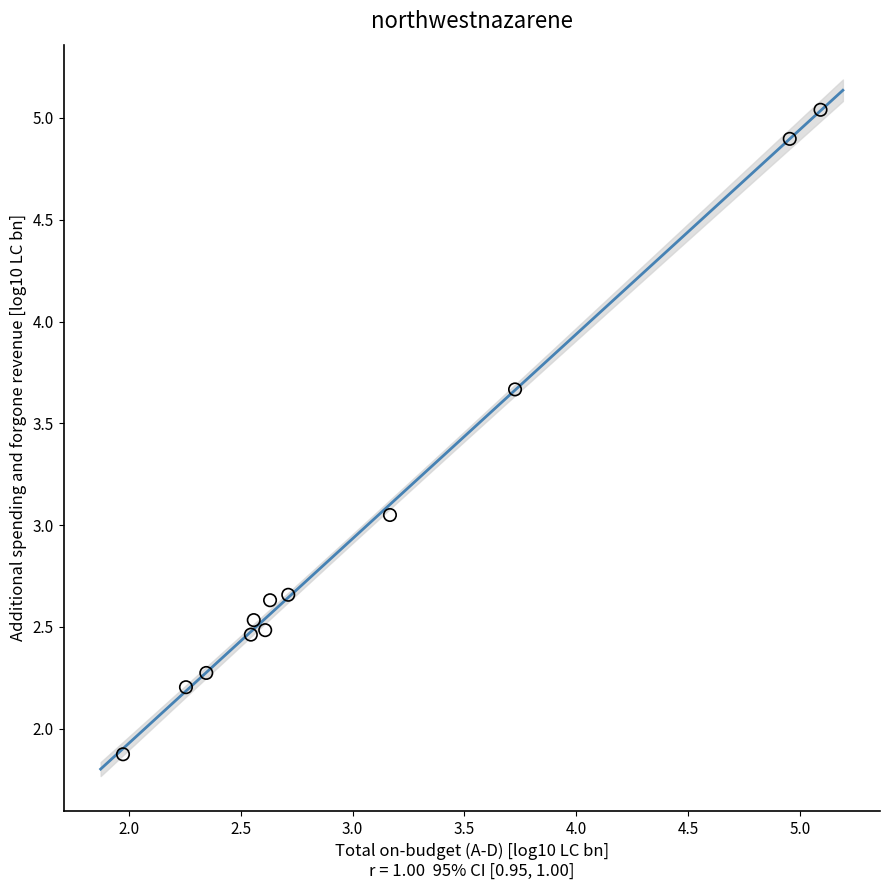

What is the range of X values (max minus min)?

3.1